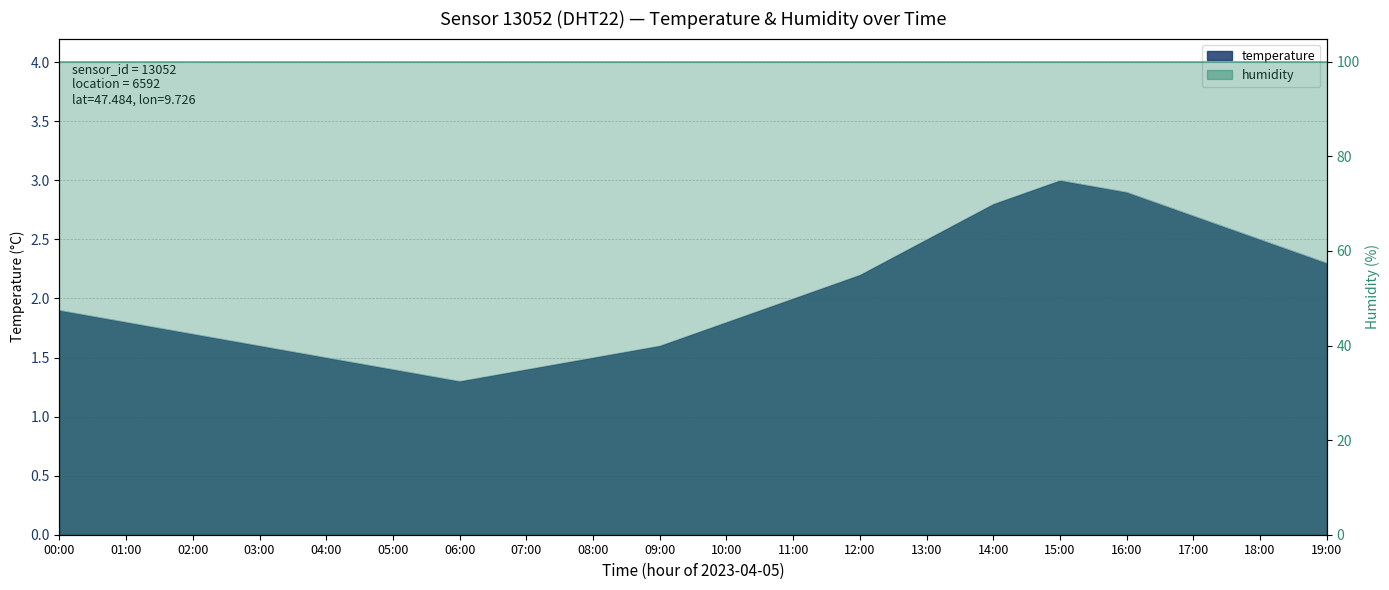

What is the value of the 16th point from the left?

3.0